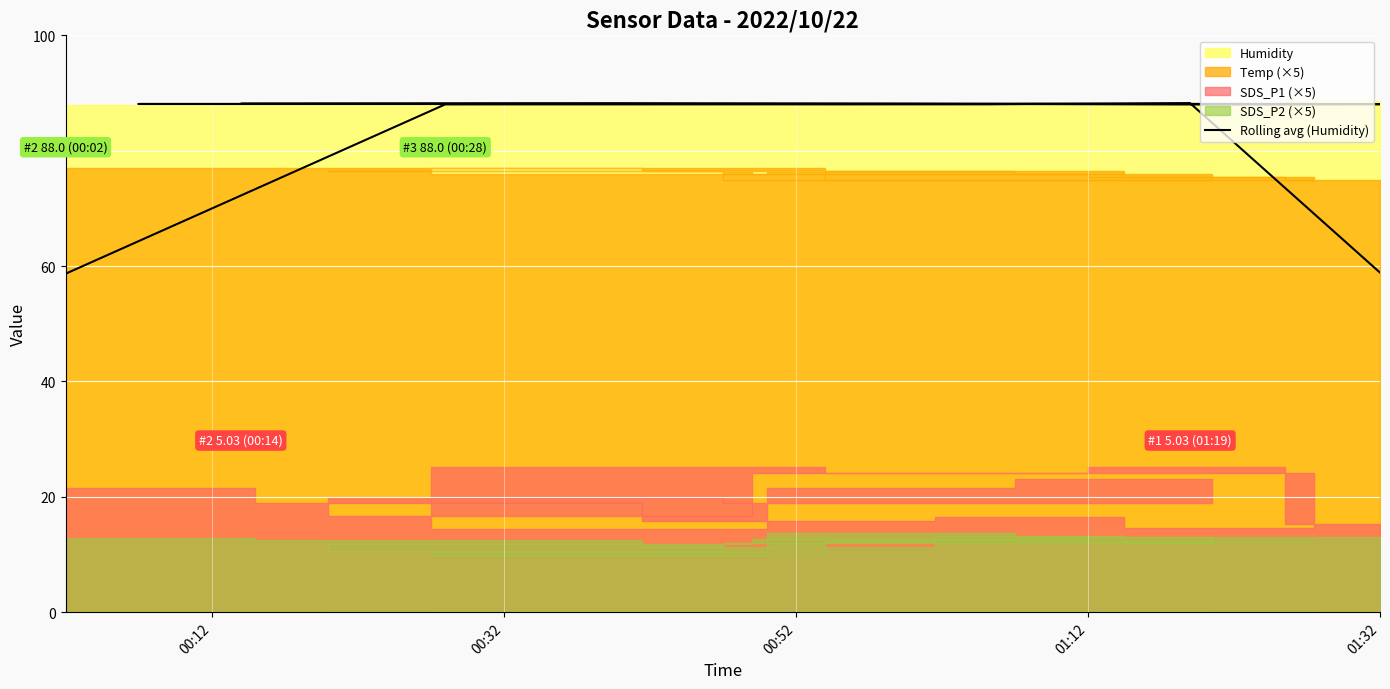

Where does the data first go above 88?

00:32